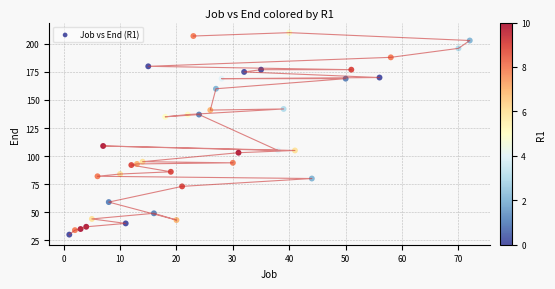

What Y value in the scatter plot is closest to 120?

109